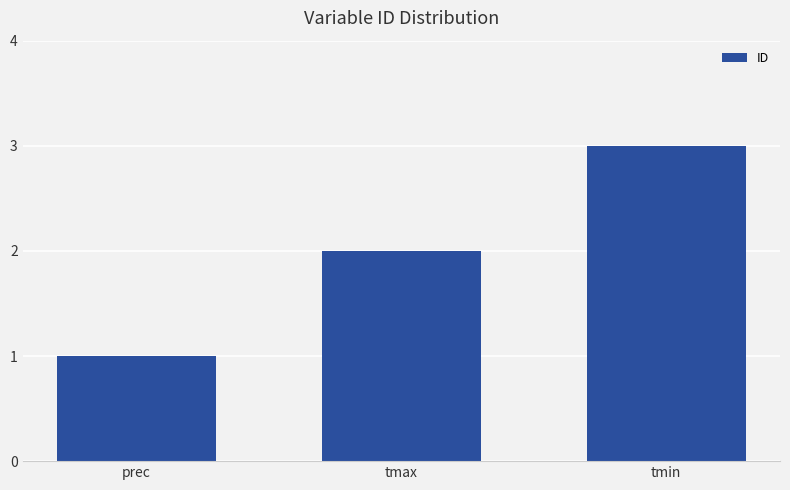

Where is the data nearest to the value 2?

tmax